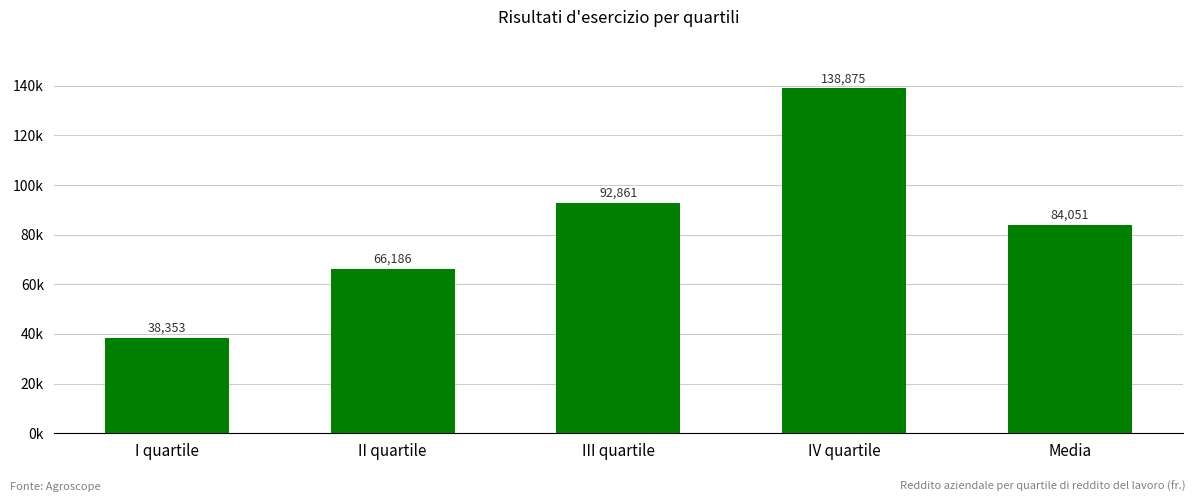

What position from the left is Media?

5